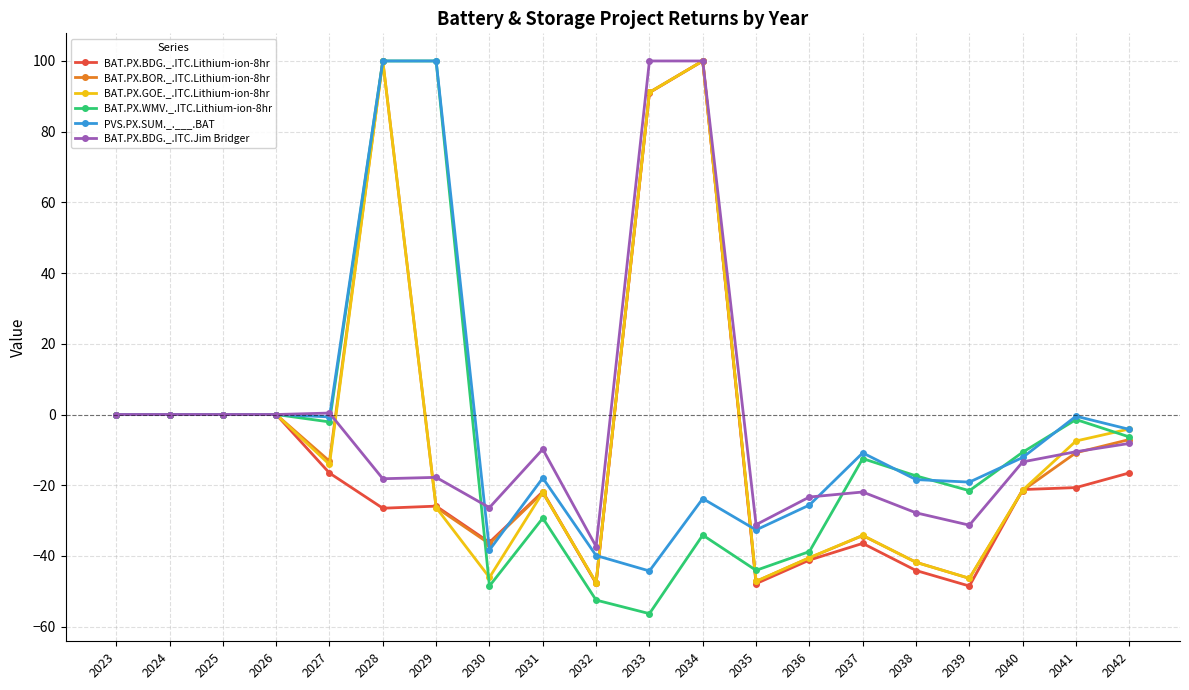

What is the spread (max minus min) of values at 2040?

10.8